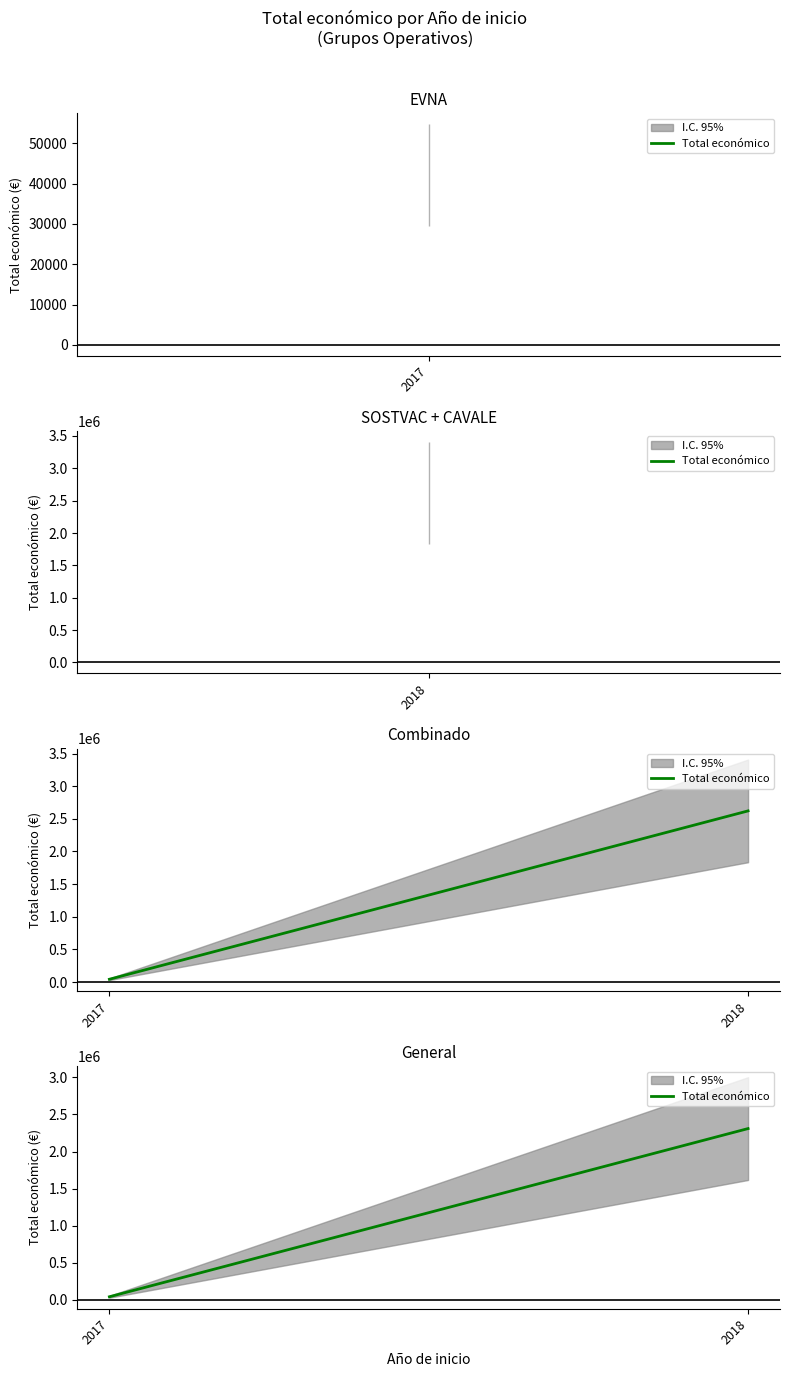

Approximately how many times larger is the value at 2018 compared to 2017?

54.9